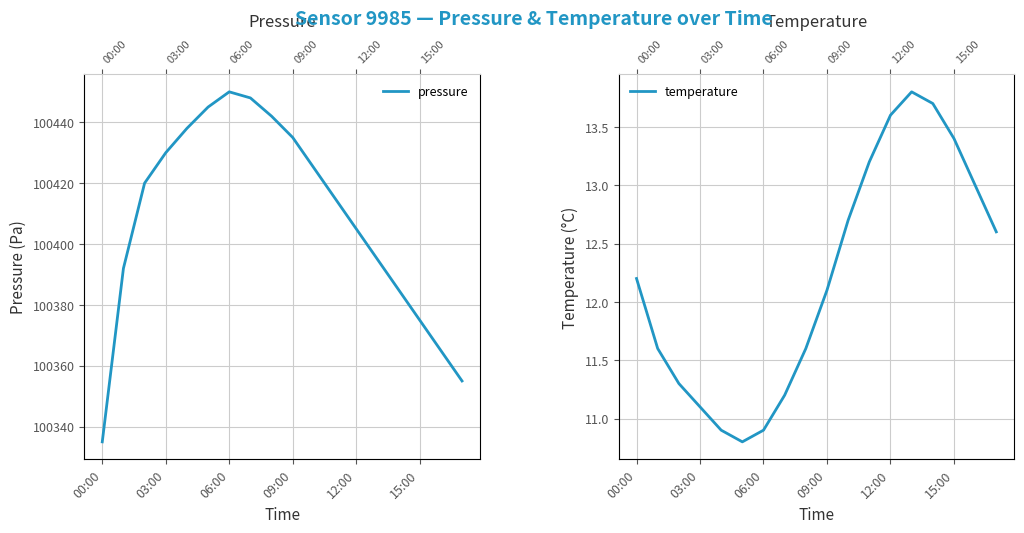

Rank the series by their maximum value, from lowest to highest.

temperature, pressure